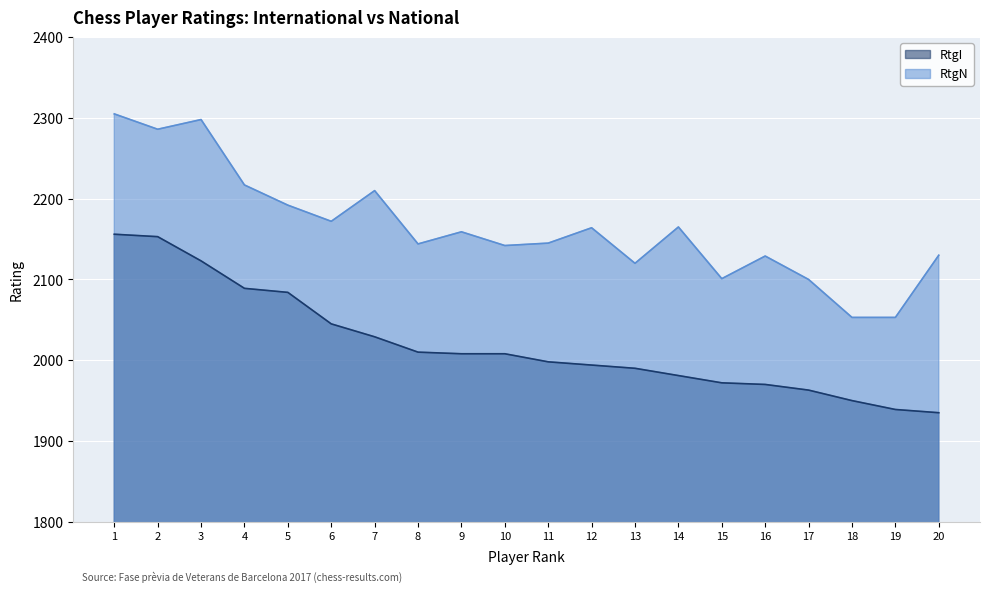

What is the difference between the highest and lowest values at 8?

134